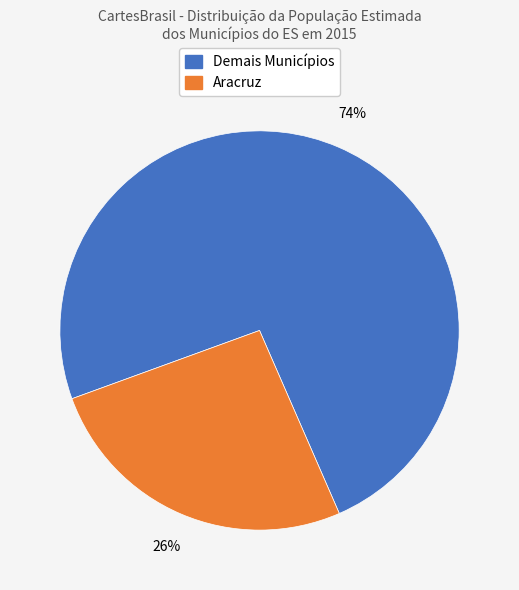

Is there any slice that represents more than half of the pie?

Yes